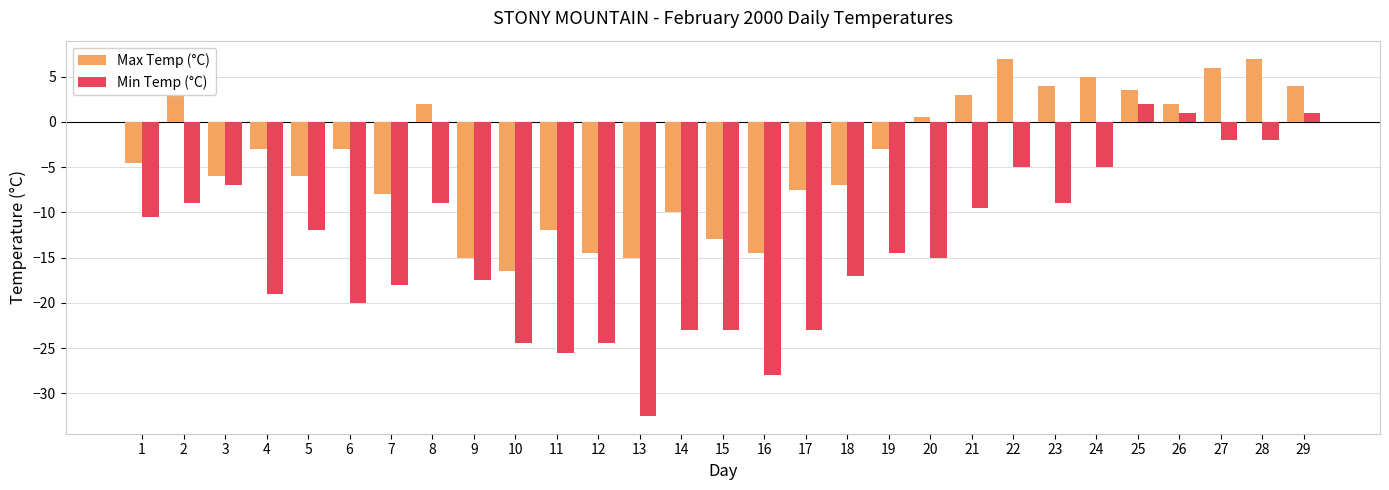

Reading left to right, what are all the values shown in this chart?

Max Temp (°C): -4.5	3.0	-6.0	-3.0	-6.0	-3.0	-8.0	2.0	-15.0	-16.5	-12.0	-14.5	-15.0	-10.0	-13.0	-14.5	-7.5	-7.0	-3.0	0.5	3.0	7.0	4.0	5.0	3.5	2.0	6.0	7.0	4.0
Min Temp (°C): -10.5	-9.0	-7.0	-19.0	-12.0	-20.0	-18.0	-9.0	-17.5	-24.5	-25.5	-24.5	-32.5	-23.0	-23.0	-28.0	-23.0	-17.0	-14.5	-15.0	-9.5	-5.0	-9.0	-5.0	2.0	1.0	-2.0	-2.0	1.0